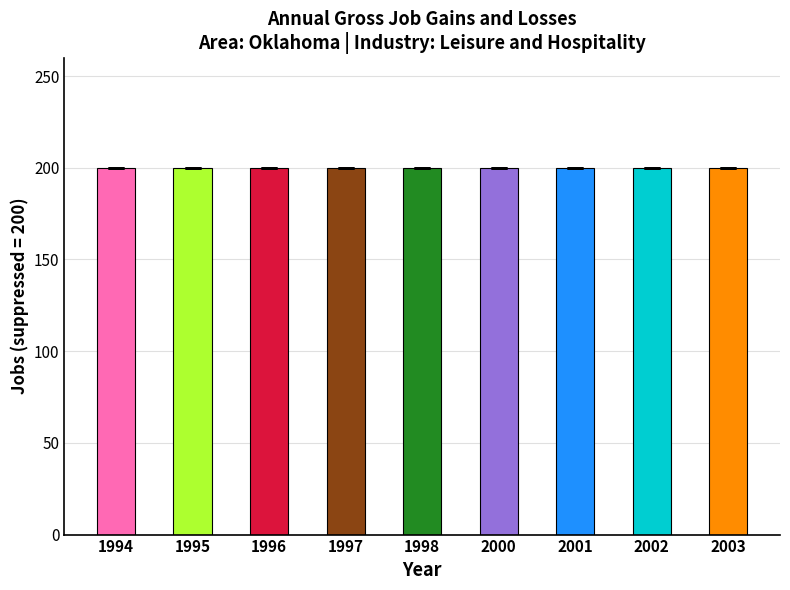

Which label corresponds to the smallest value in the chart?

1994